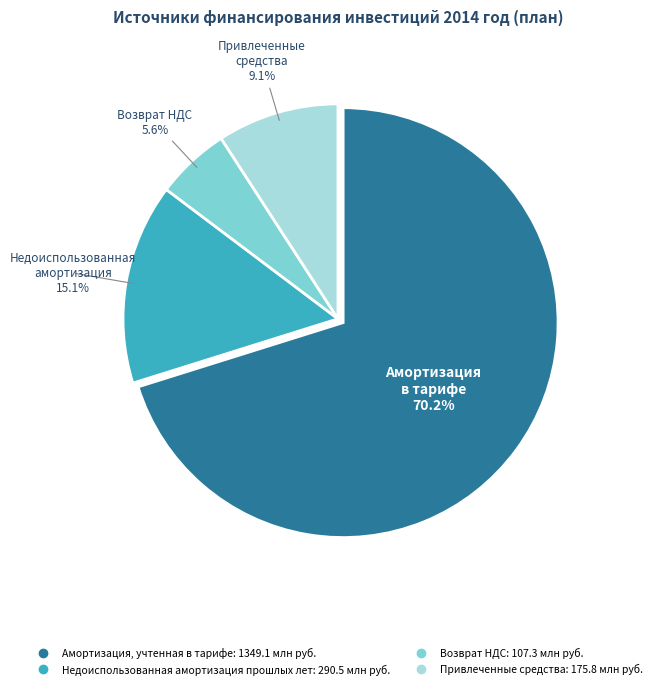

Is there any slice that represents more than half of the pie?

Yes